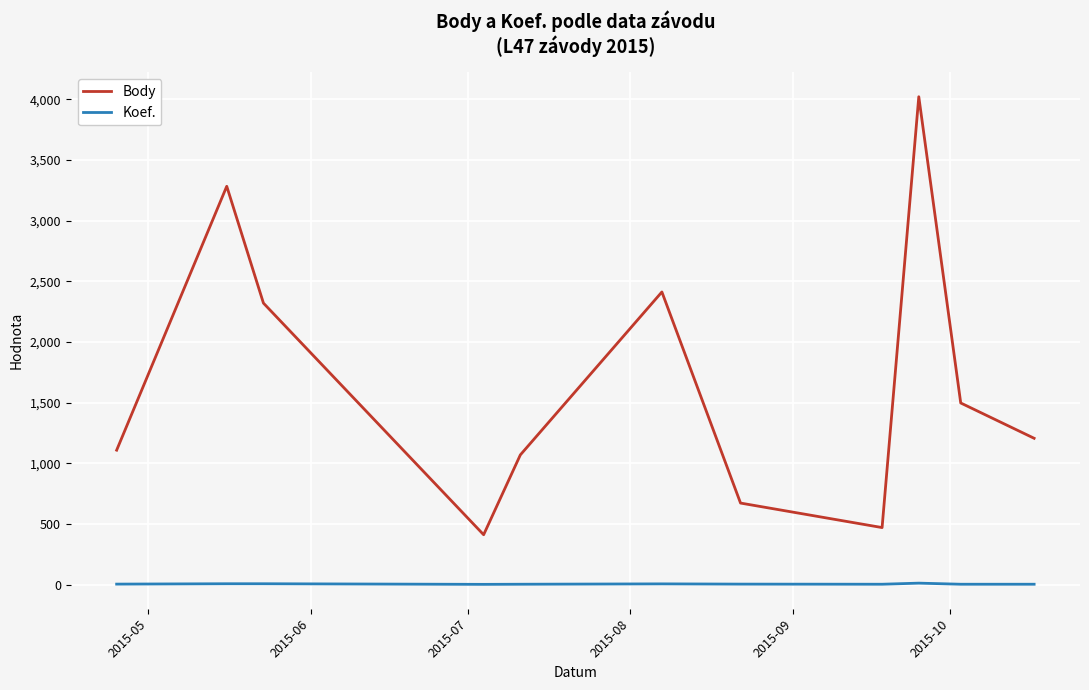

List the series in order of their overall mean, lowest first.

Koef., Body